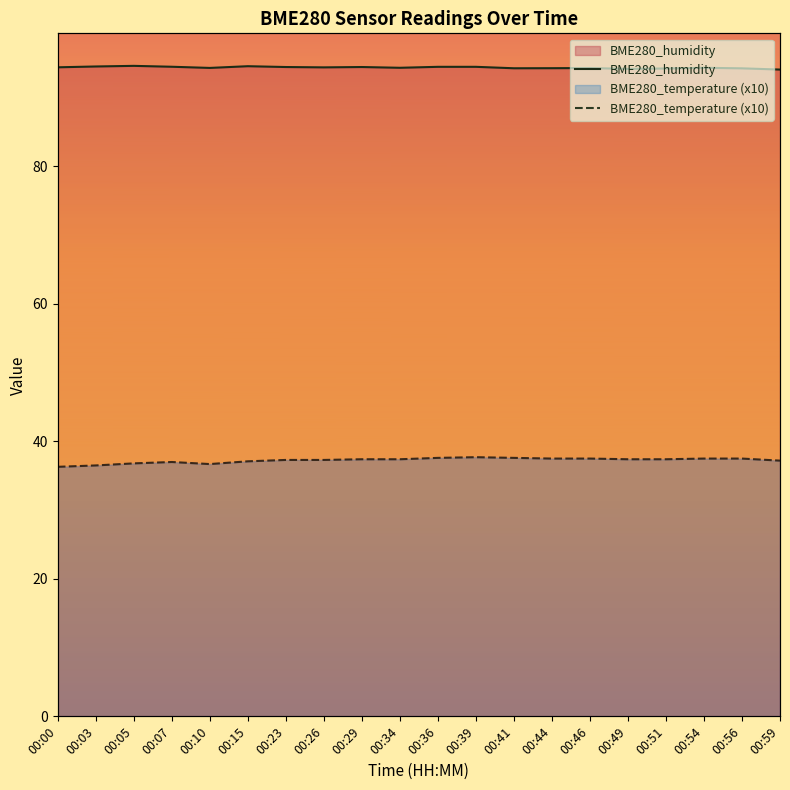

True or false: BME280_humidity and BME280_temperature (x10) cross at least once.

False